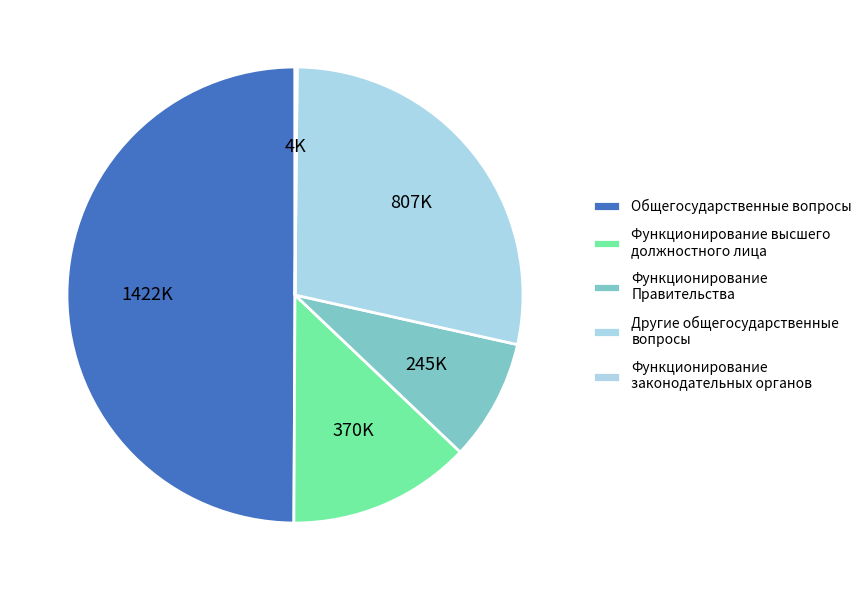

To the nearest percent, what is the difference between the largest and smallest slice percentages?

50%